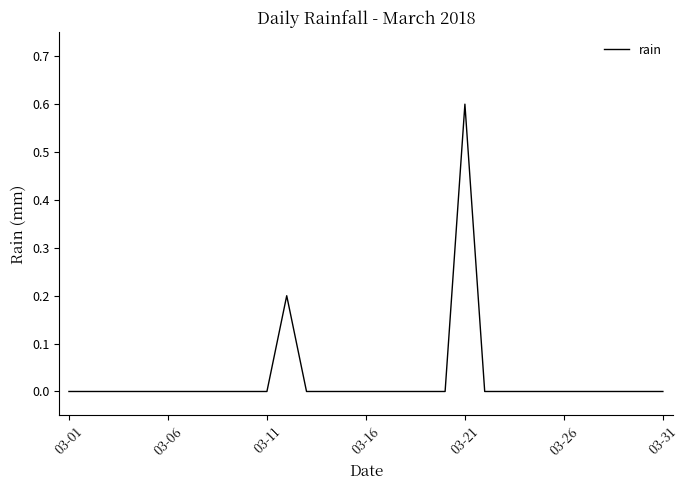

What is the difference between the maximum and minimum values?

0.6